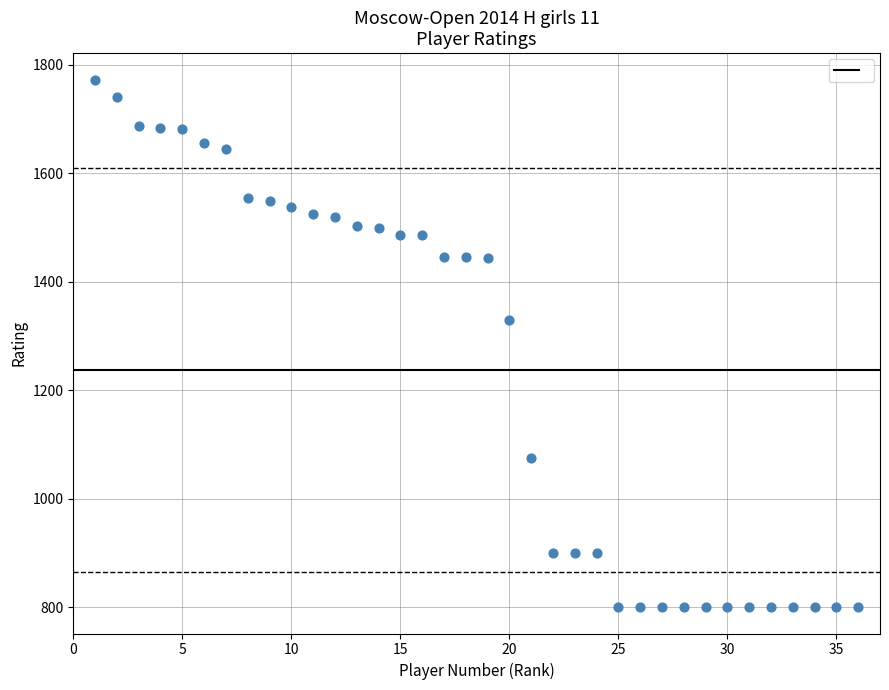

What is the range of Y values (max minus min)?

973